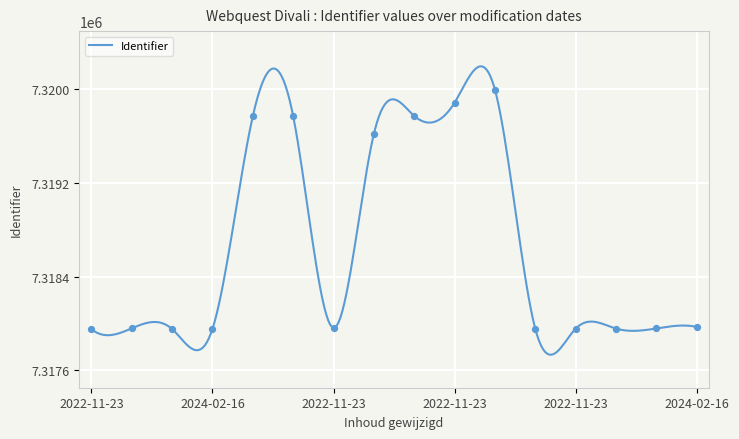

What is the highest value of the Identifier series?

7320195.3